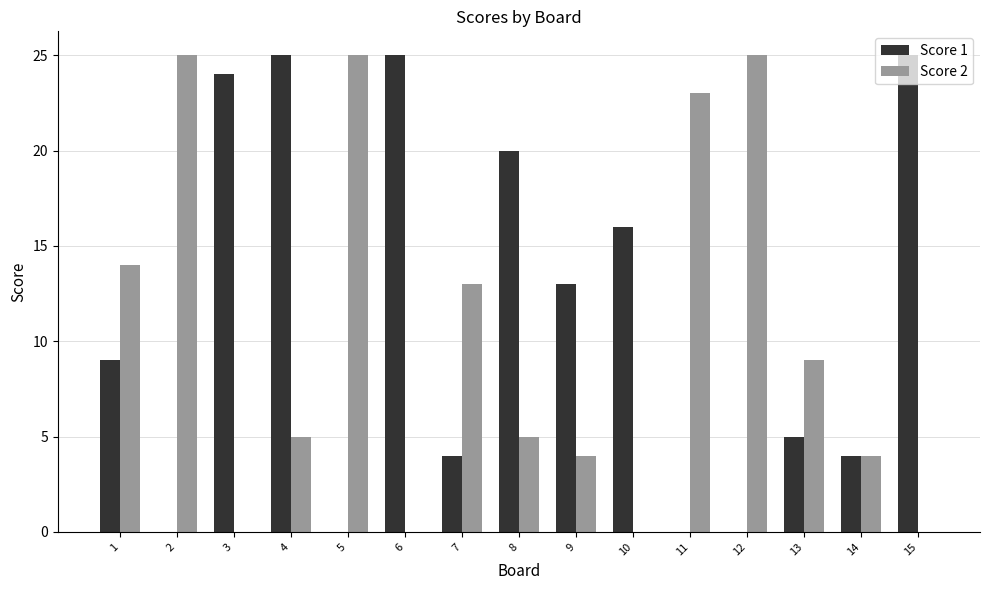

What are all the series names shown in the legend?

Score 1, Score 2